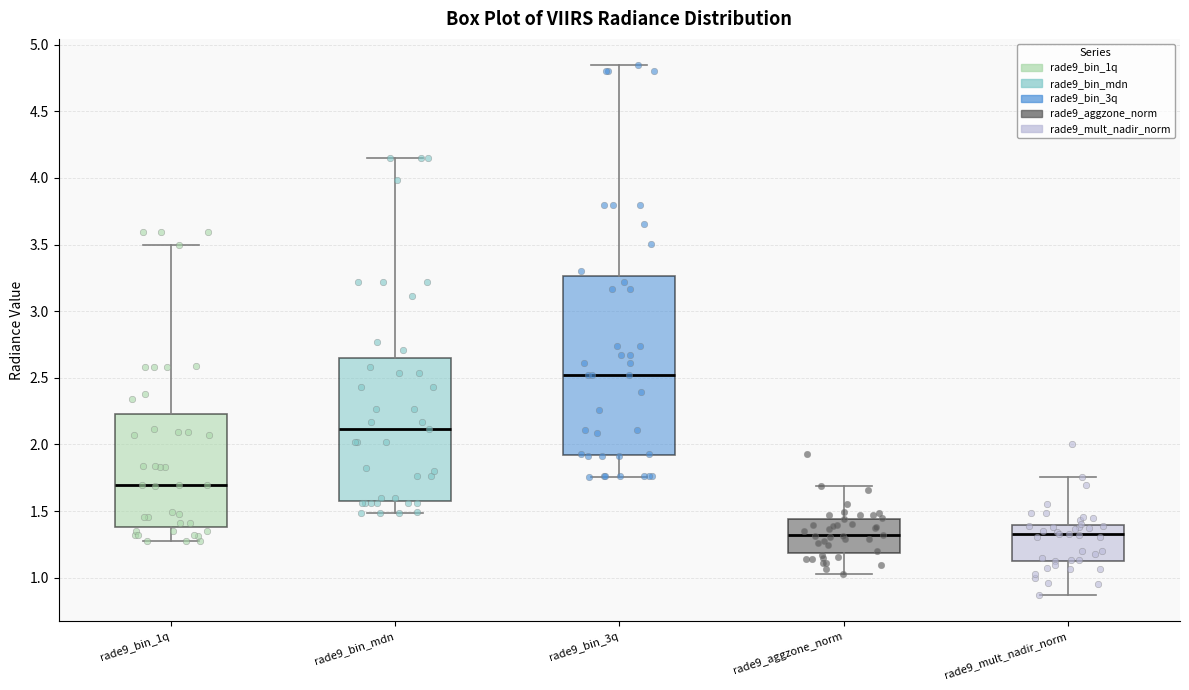

Where is the upper edge of the box for rade9_aggzone_norm on the y-axis? The values are not printed on the chart, so give them approximately, as read against the axis.

1.45